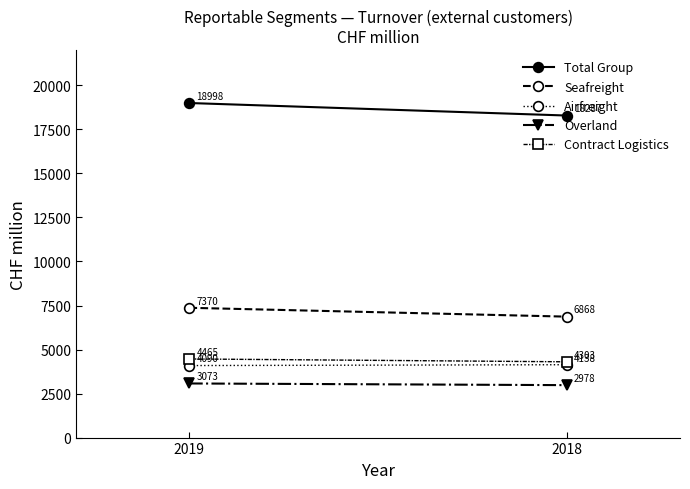

Which has a higher value, 2018 or 2019?

2019